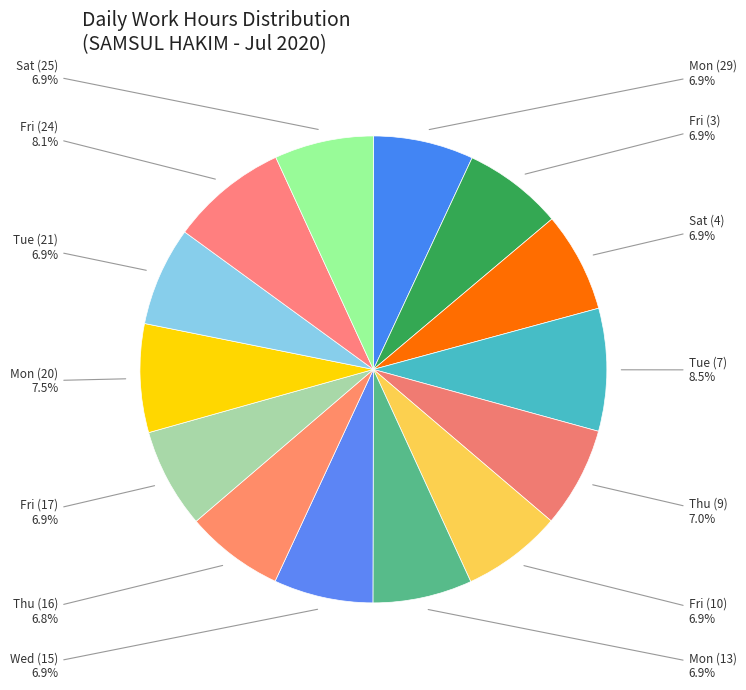

How many segments does this pie chart have?

14